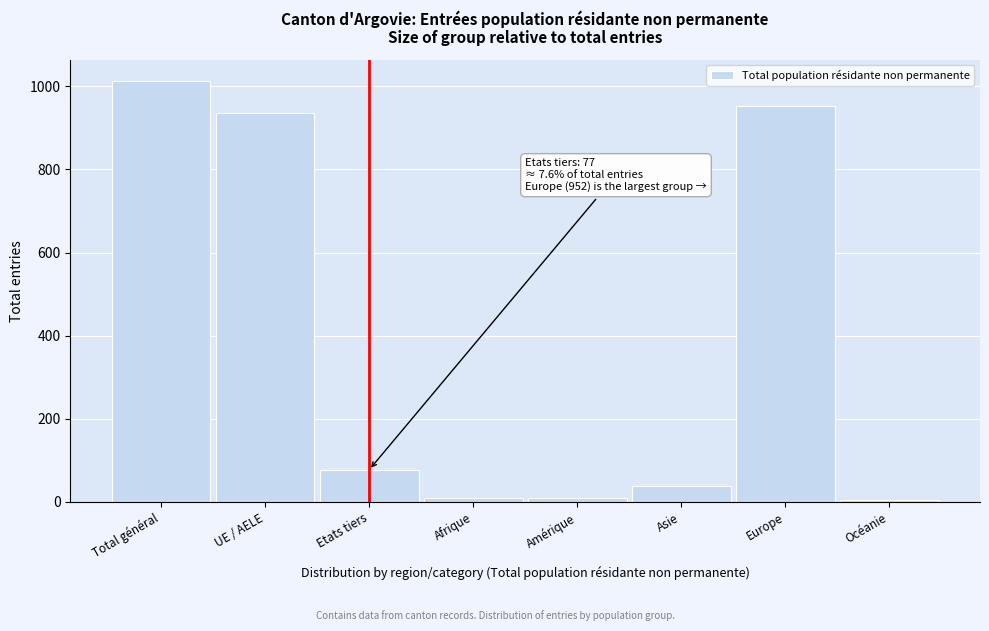

What is the sum of all values?

3039